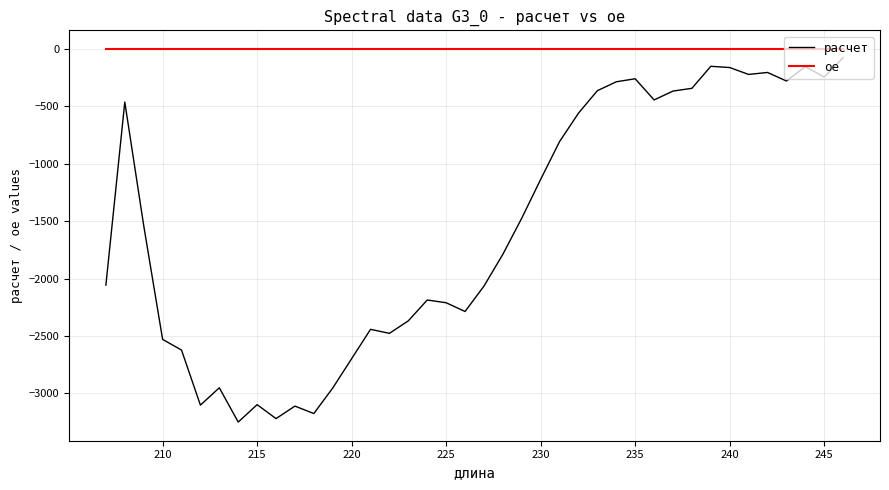

Does the chart display data point markers on the line(s)?

No